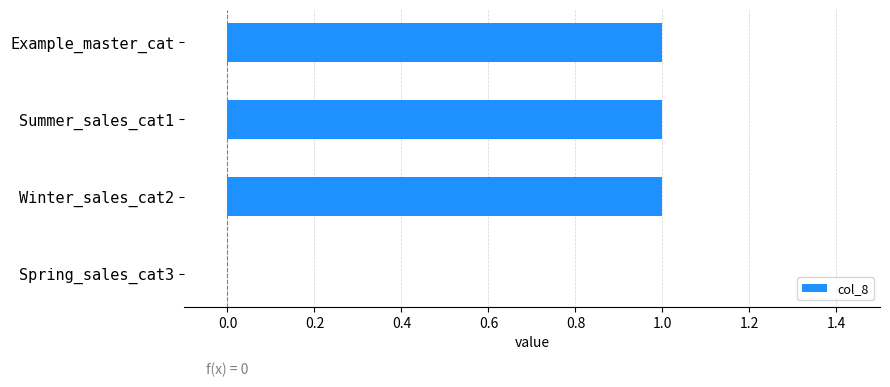

Reading top to bottom, extract all data points from this chart.

Example_master_cat=1	Summer_sales_cat1=1	Winter_sales_cat2=1	Spring_sales_cat3=0